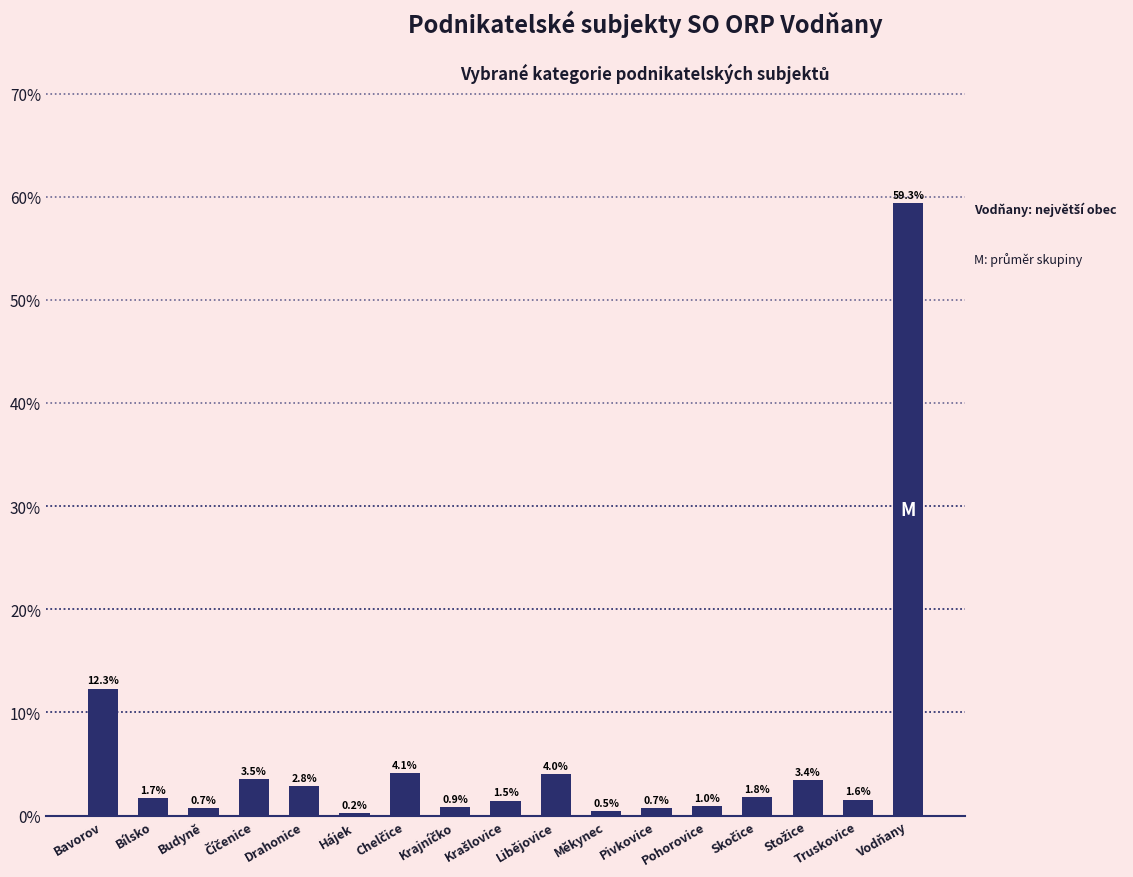

How many values exceed 1?

11